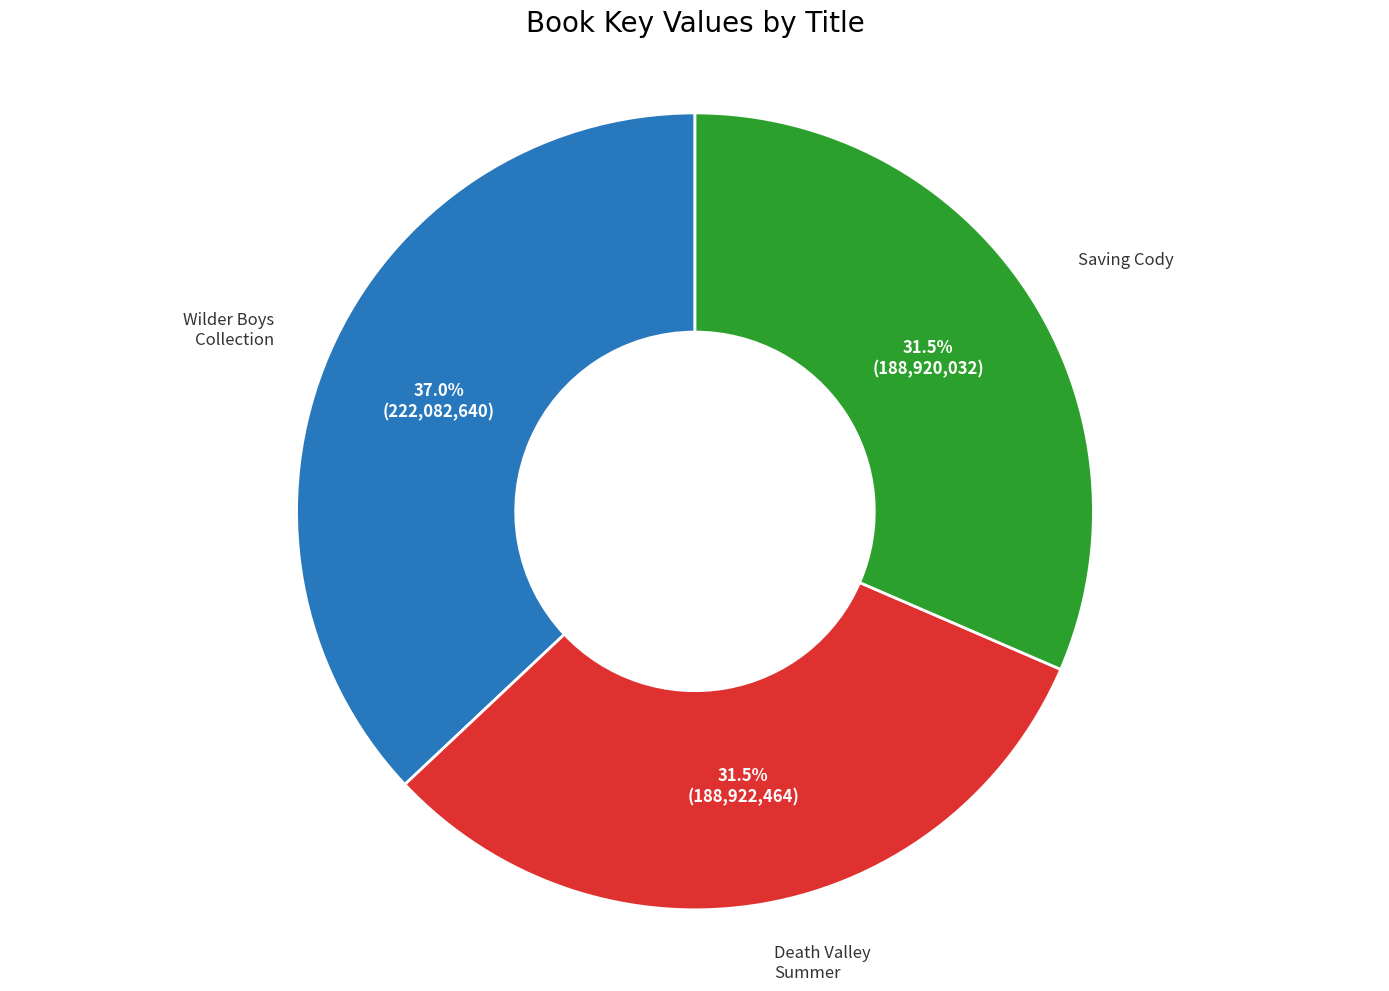

Is there a majority slice in this chart?

No